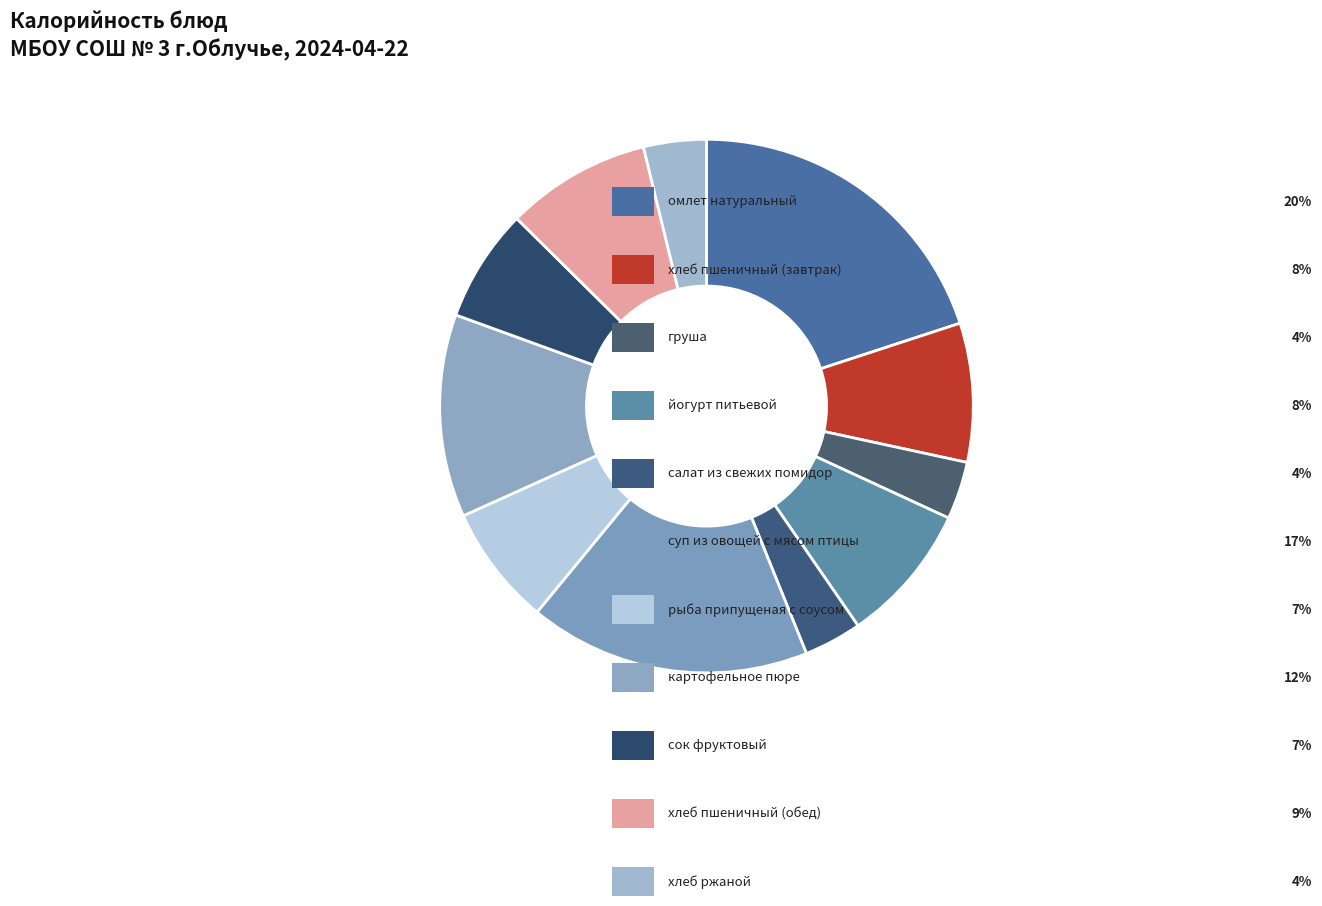

How many slices are in this pie chart?

11